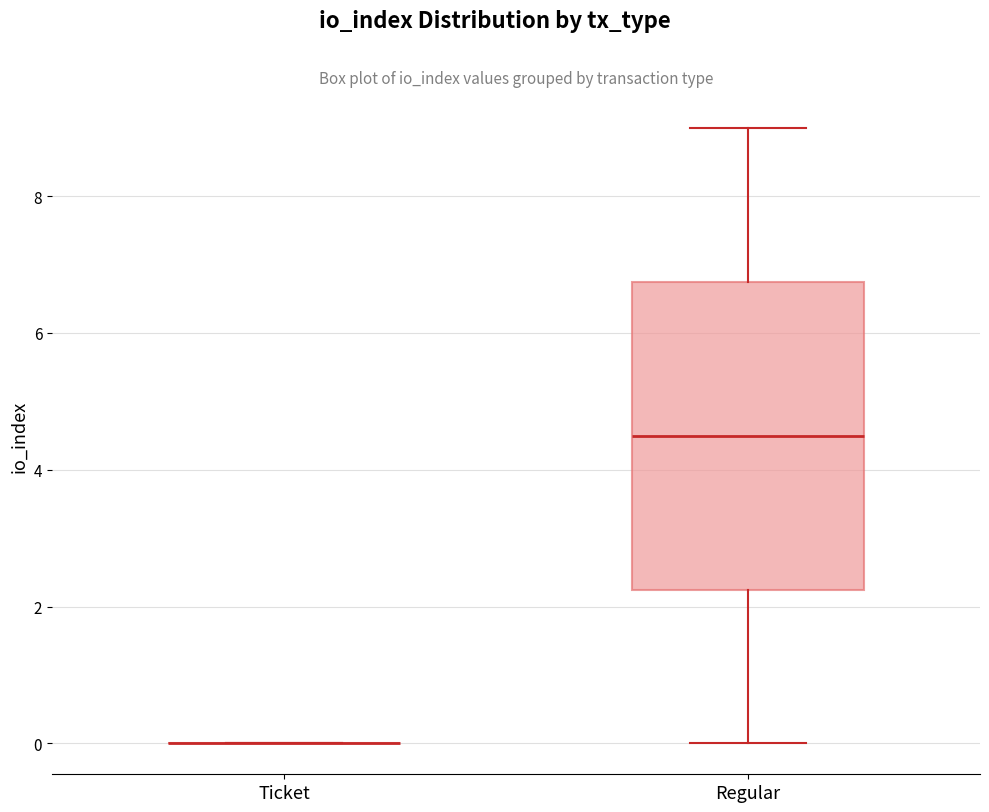

Reading left to right, transcribe this box plot: for each box, give where its median line is, the range the box spans, and where its two whiskers end, as read against the y-axis. The values are not printed on the chart, so give them approximately, as read against the axis.

Ticket: box collapsed to a line at 0.0, whiskers 0.0 to 0.0
Regular: median 4.6, box 2.2 to 6.8, whiskers 0.0 to 9.0